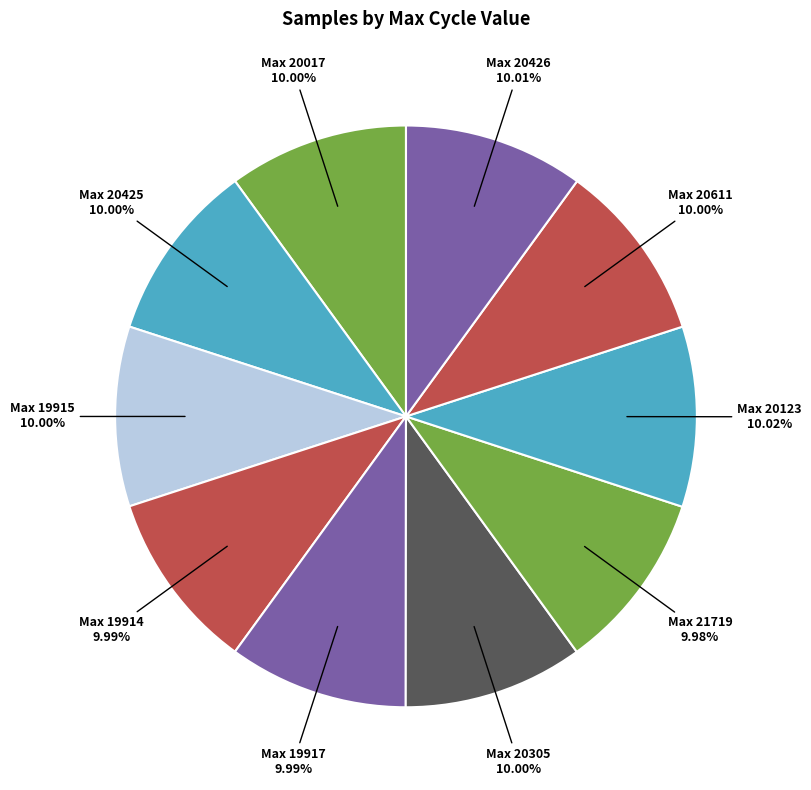

Does any single category account for the majority?

No